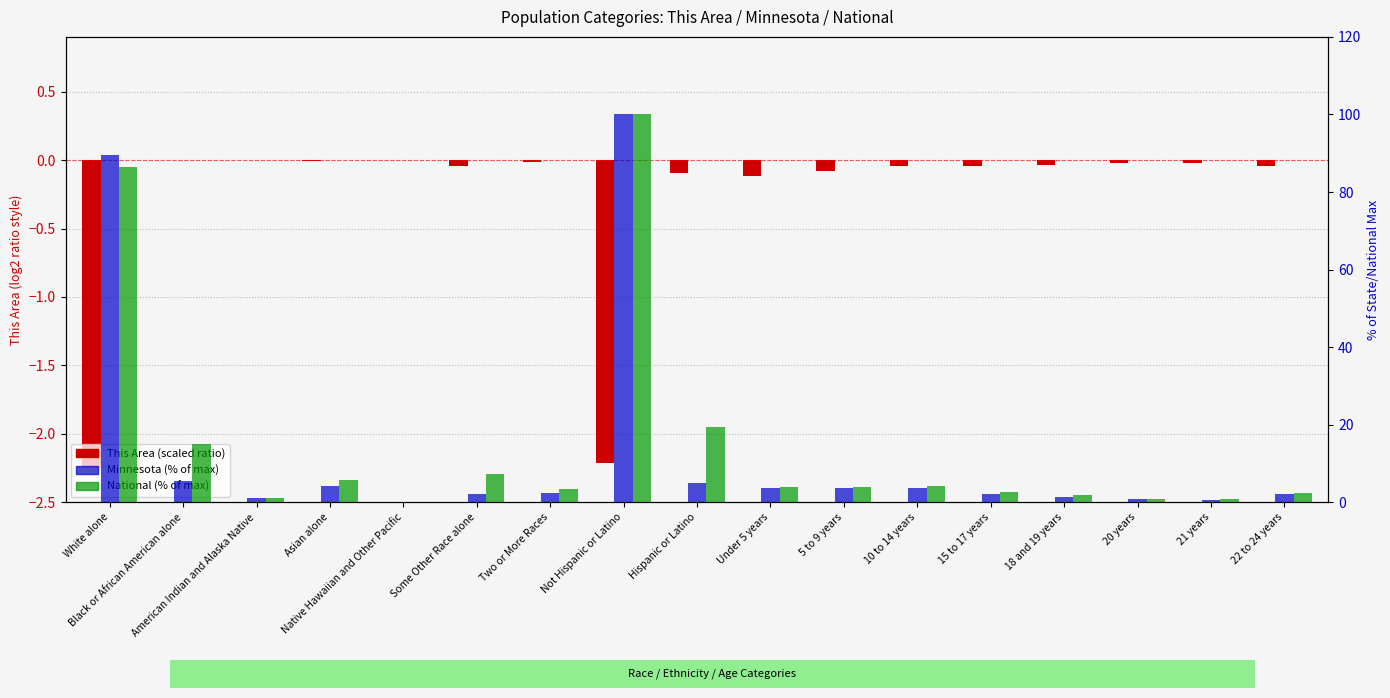

Which category has the highest value across all series?

Not Hispanic or Latino